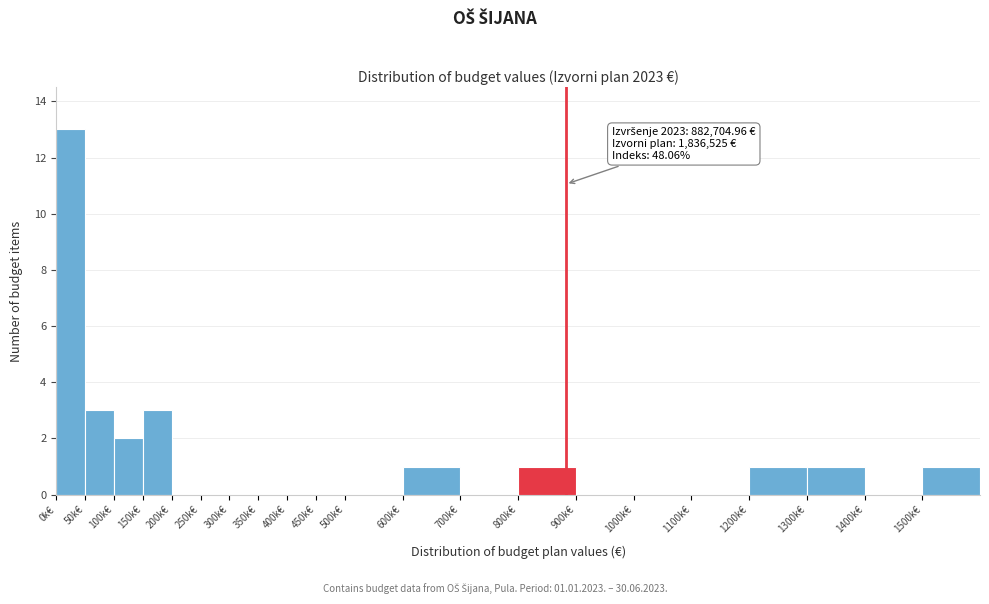

Reading left to right, extract all data points from this chart.

0k€=13	50k€=3	100k€=2	150k€=3	200k€=0	250k€=0	300k€=0	350k€=0	400k€=0	450k€=0	500k€=0	600k€=1	700k€=0	800k€=1	900k€=0	1000k€=0	1100k€=0	1200k€=1	1300k€=1	1400k€=0	1500k€=1